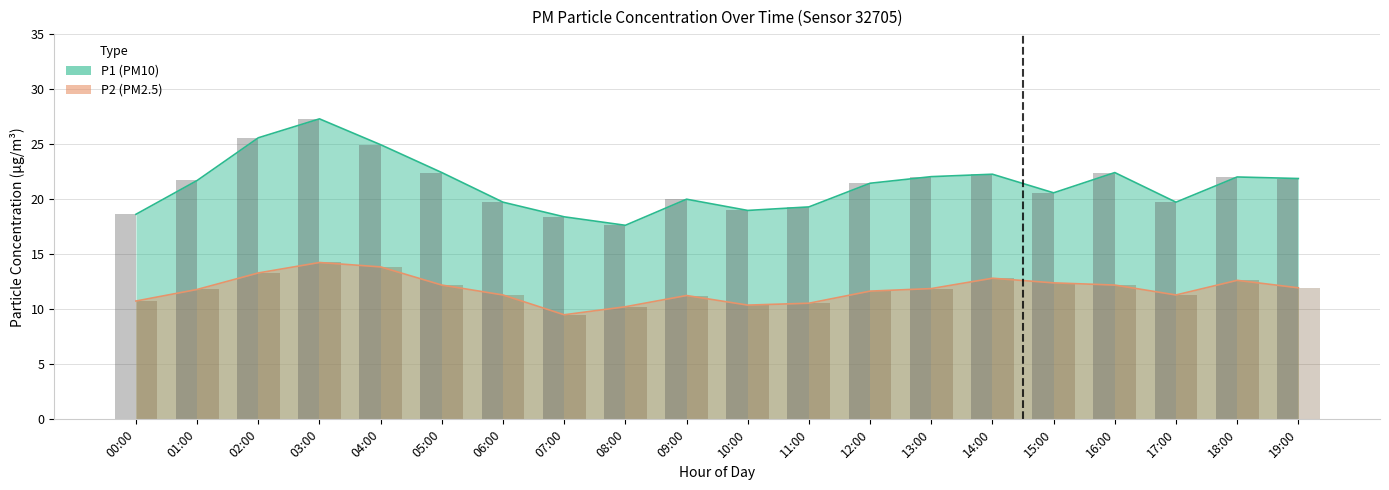

Reading left to right, transcribe all the data shown in this chart.

P1: 18.6	21.7	25.6	27.3	24.9	22.4	19.7	18.4	17.6	20.0	19.0	19.3	21.4	22.1	22.3	20.6	22.4	19.7	22.0	21.9
P2: 10.8	11.8	13.3	14.2	13.8	12.2	11.3	9.5	10.2	11.2	10.4	10.6	11.7	11.9	12.8	12.4	12.2	11.3	12.6	11.9